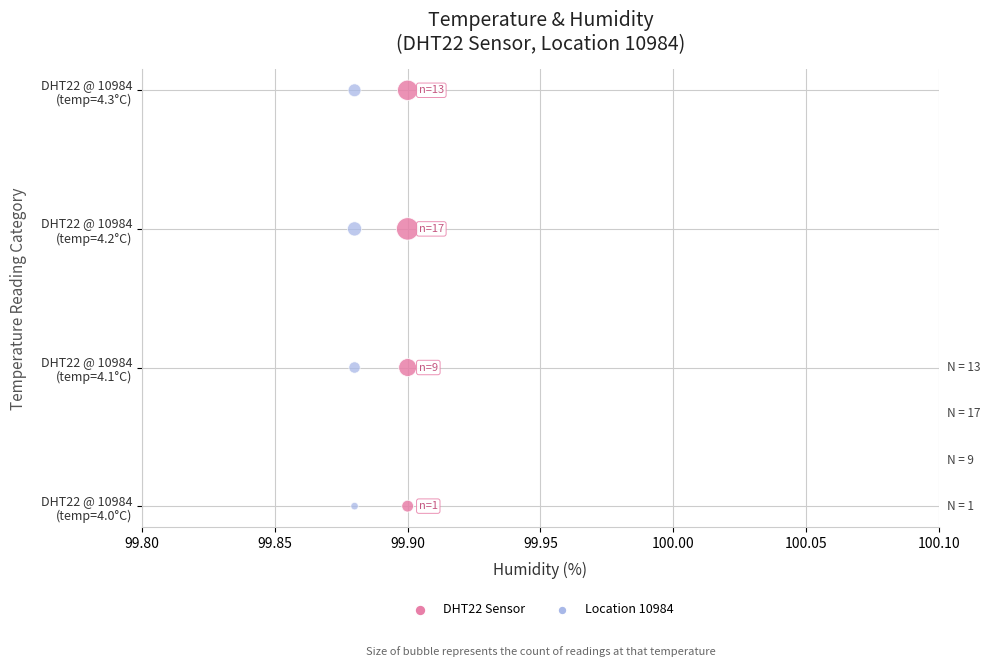

What are all the series names shown in the legend?

DHT22 Sensor, Location 10984